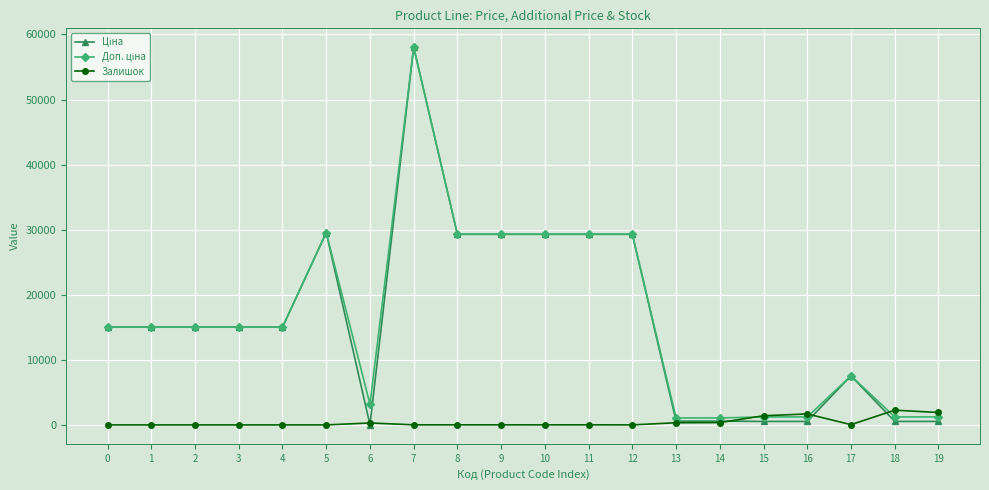

What is the spread (max minus min) of values at 3?

15019.2